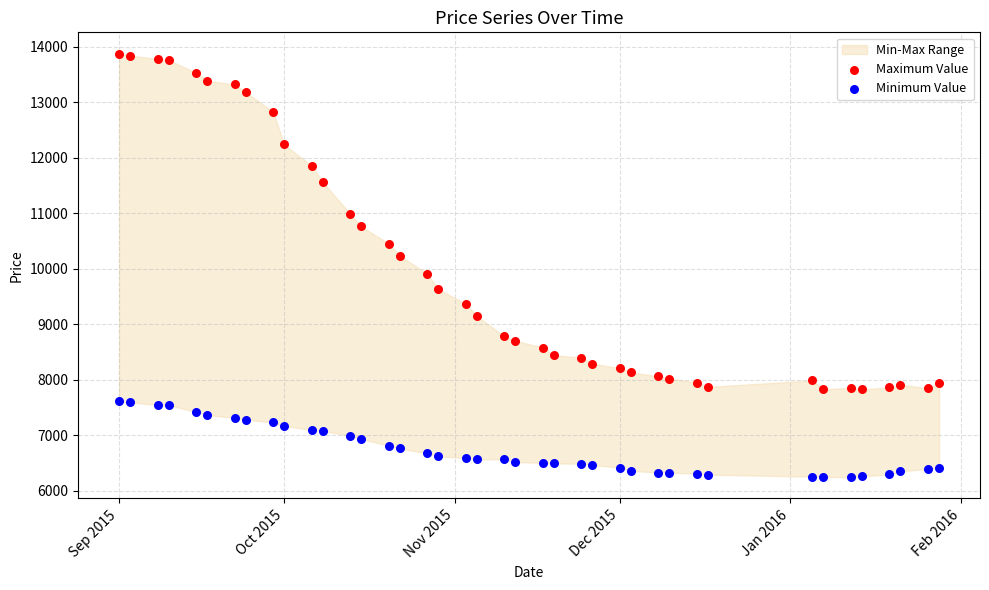

Across all data points, what is the range of X values (max minus min)?

149